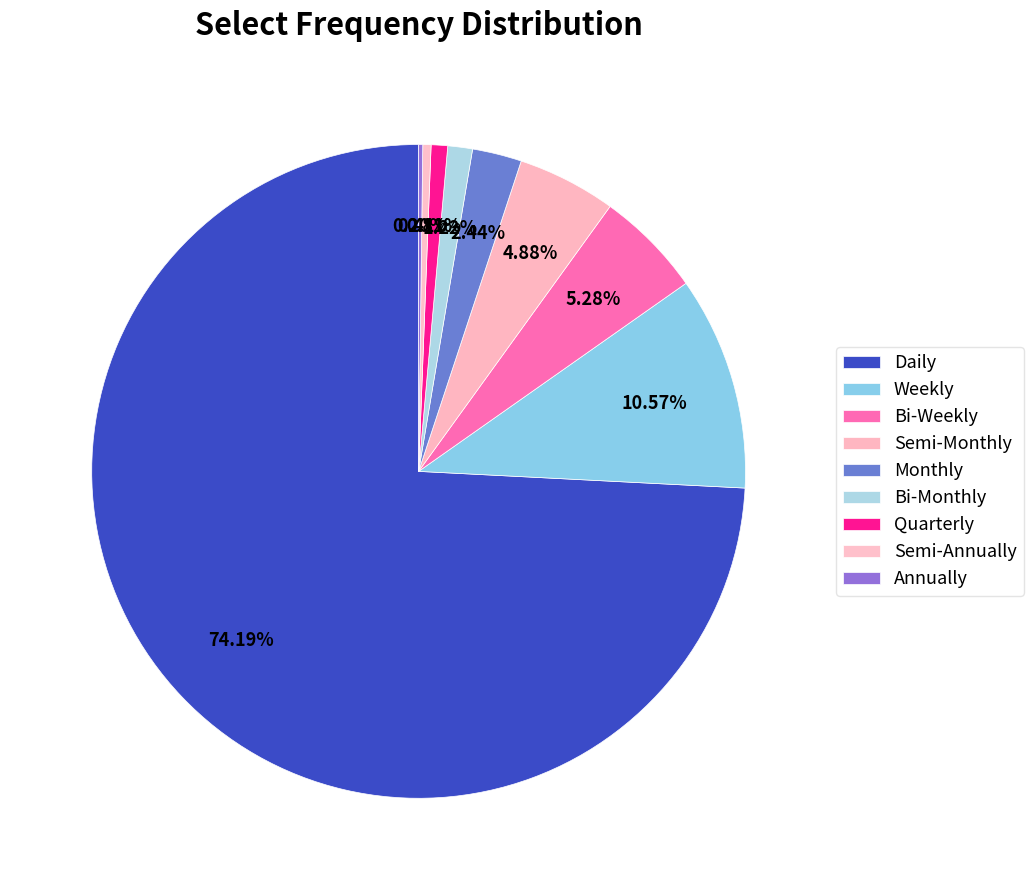

To the nearest percent, what is the combined percentage of Quarterly and Bi-Monthly?

2%